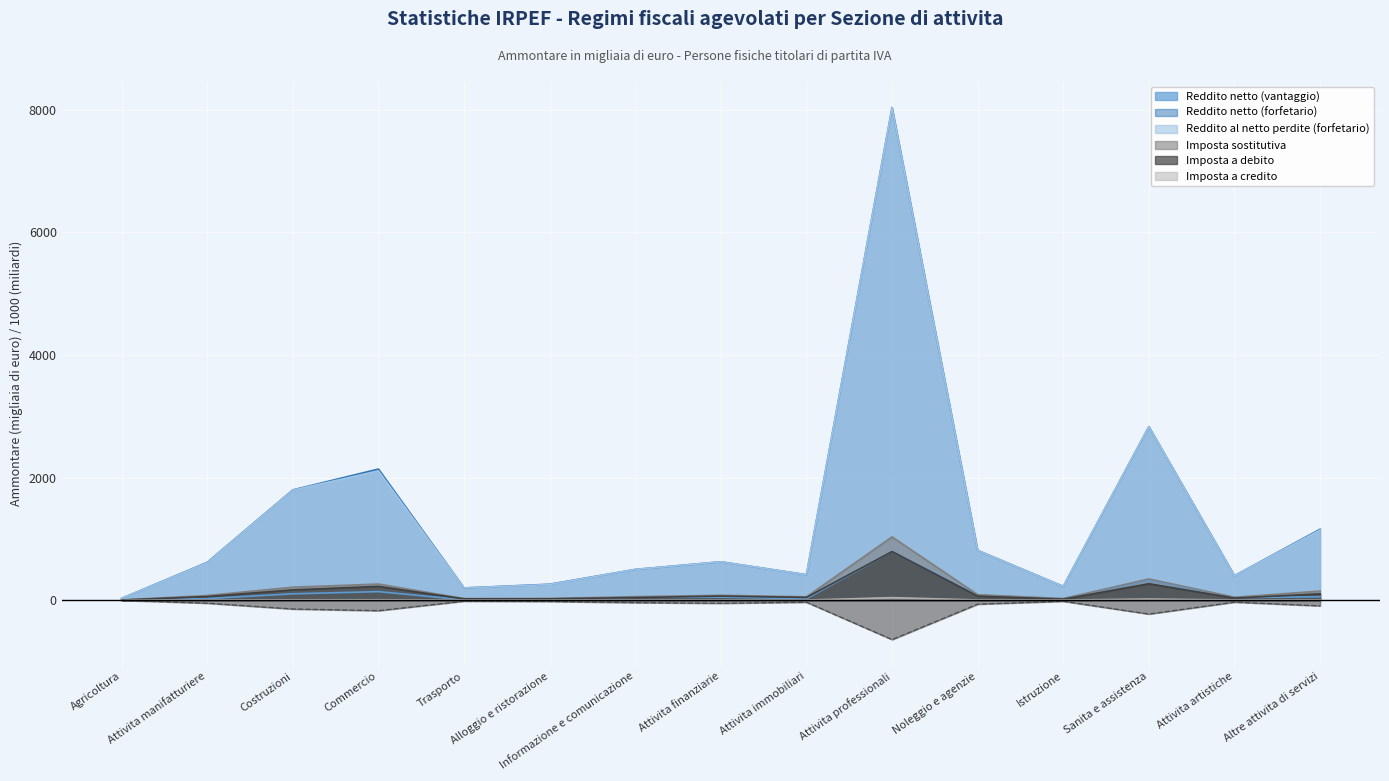

Which series has the largest total across all categories?

Reddito netto (forfetario)